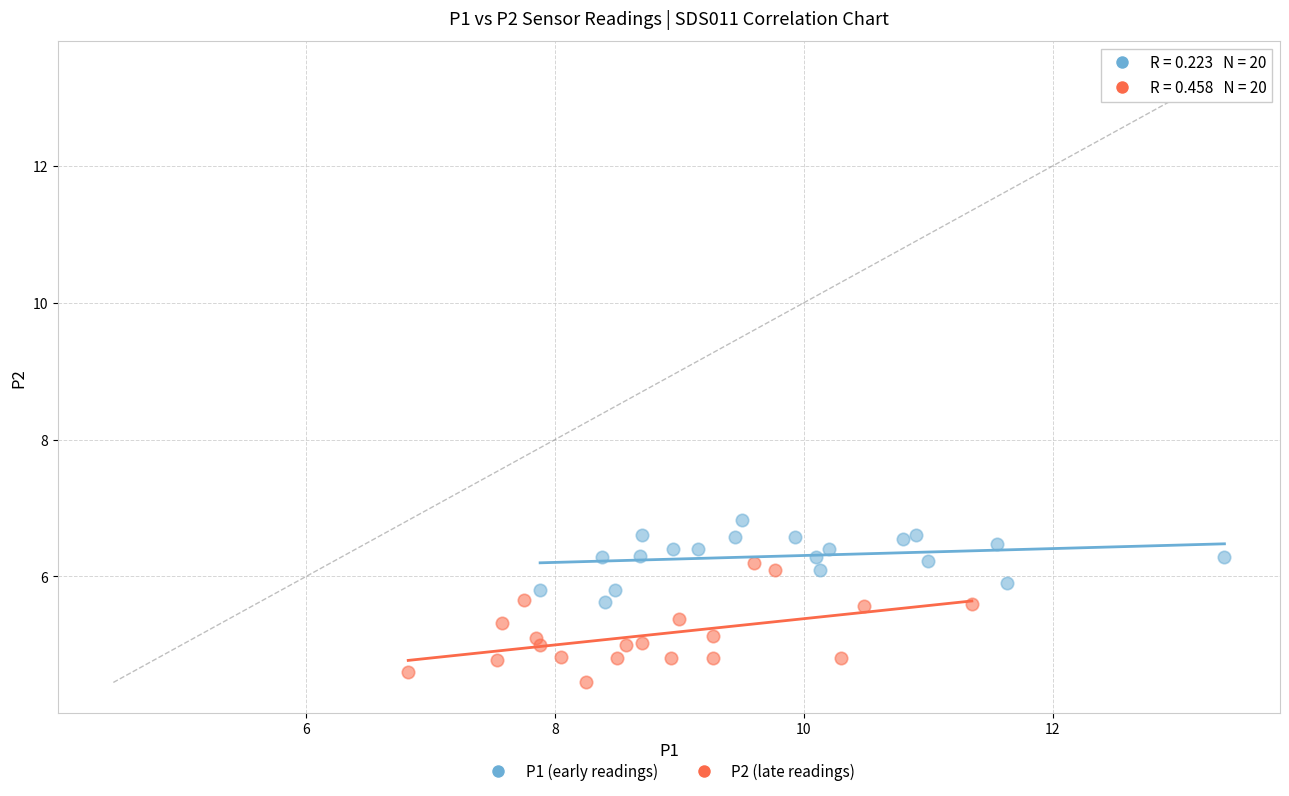

Which series contains the lowest Y value?

P2 (late readings)